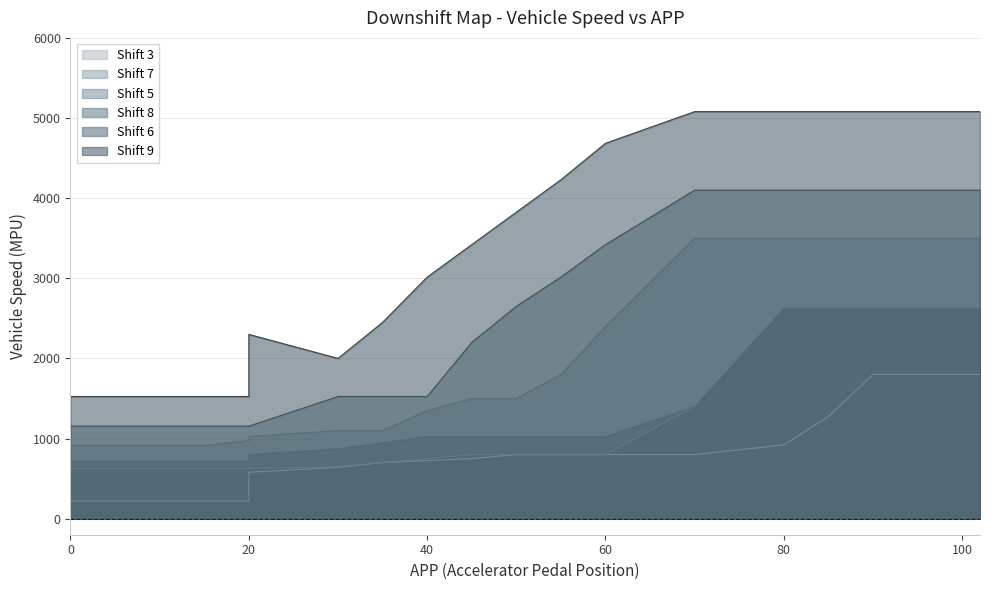

True or false: Shift 8 and Shift 6 intersect in this chart.

False